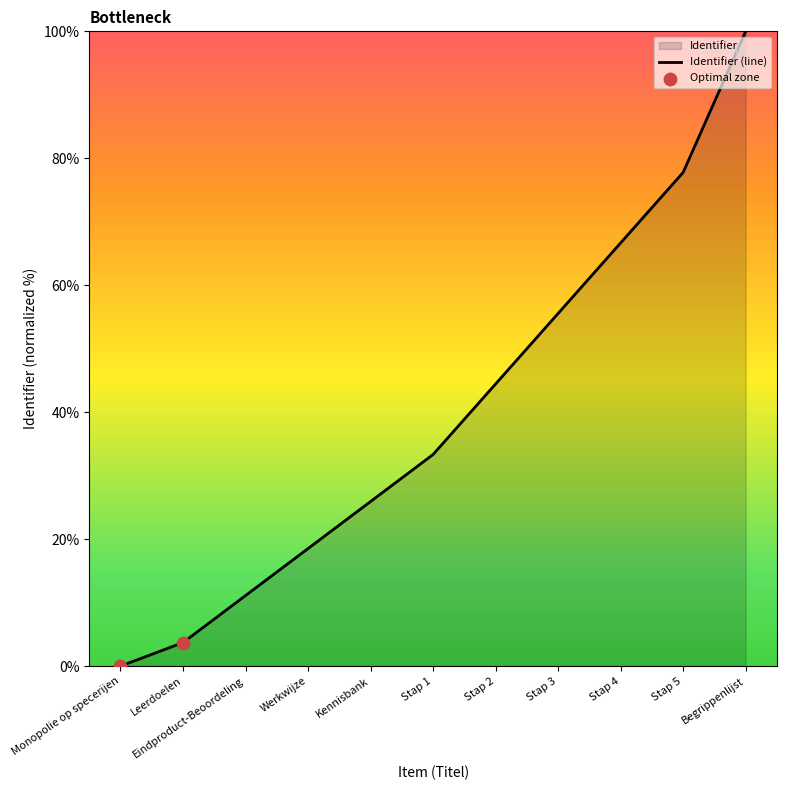

What is the ratio of the value at Werkwijze to the value at Eindproduct-Beoordeling?

1.7